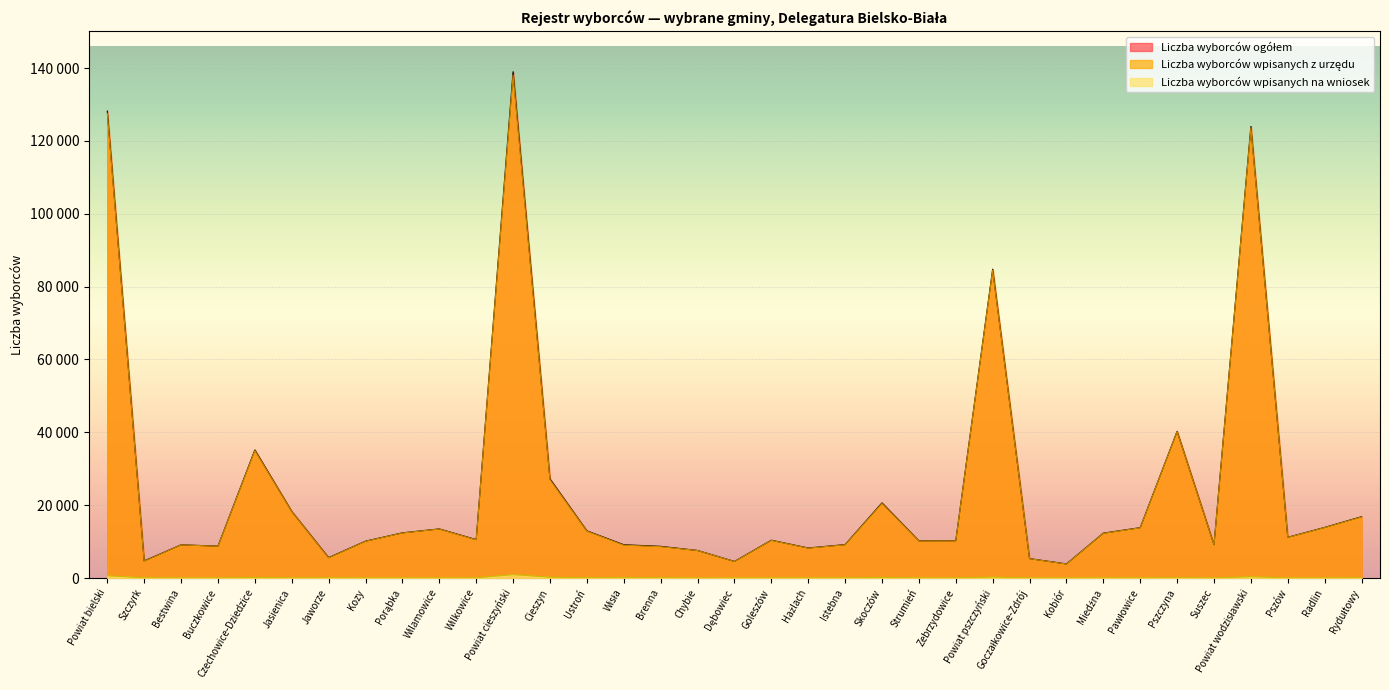

In Liczba wyborców ogółem, how many points are higher than both neighbors (excluding endpoints)?

9